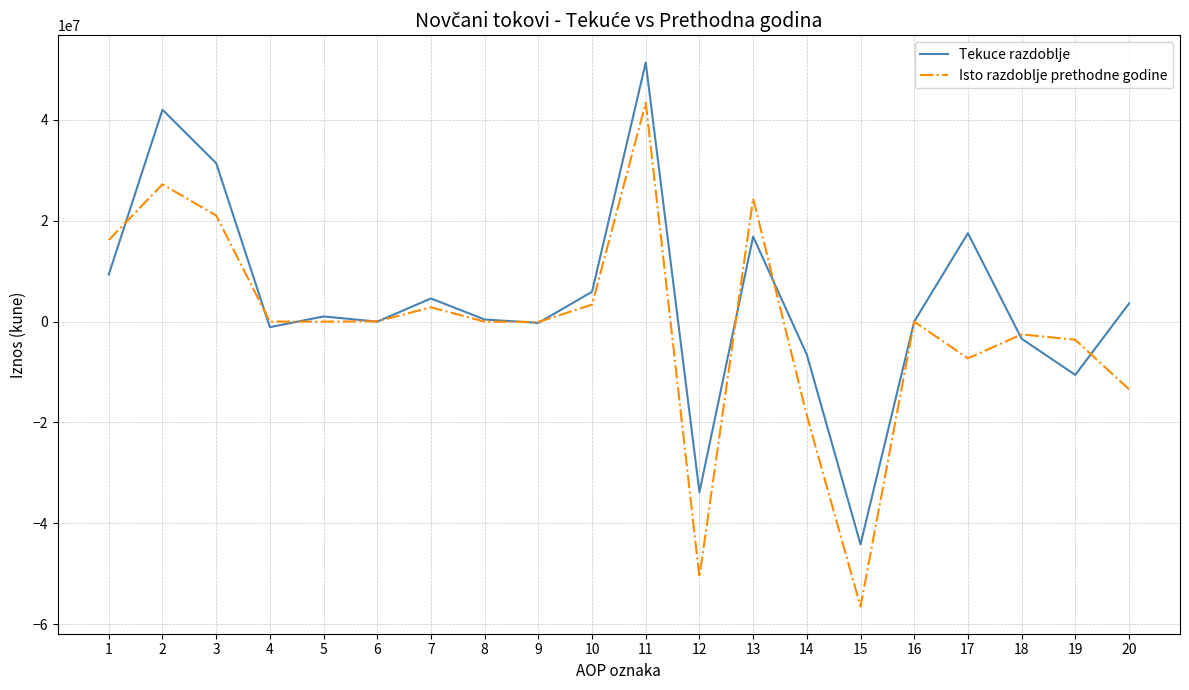

Count the number of data series in this chart.

2